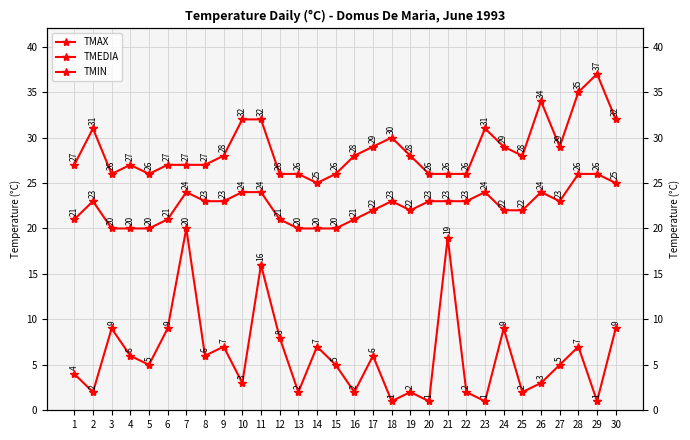

What is the maximum value shown in the chart?

37